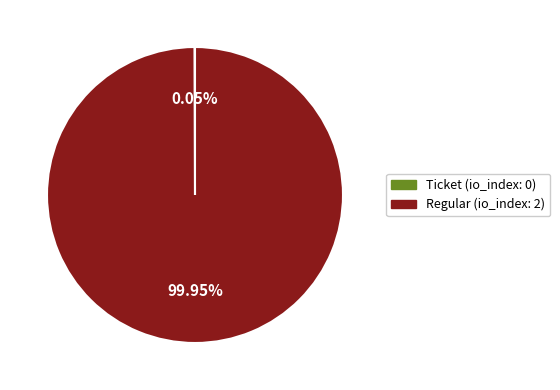

Which slice represents more than half of the pie?

Regular